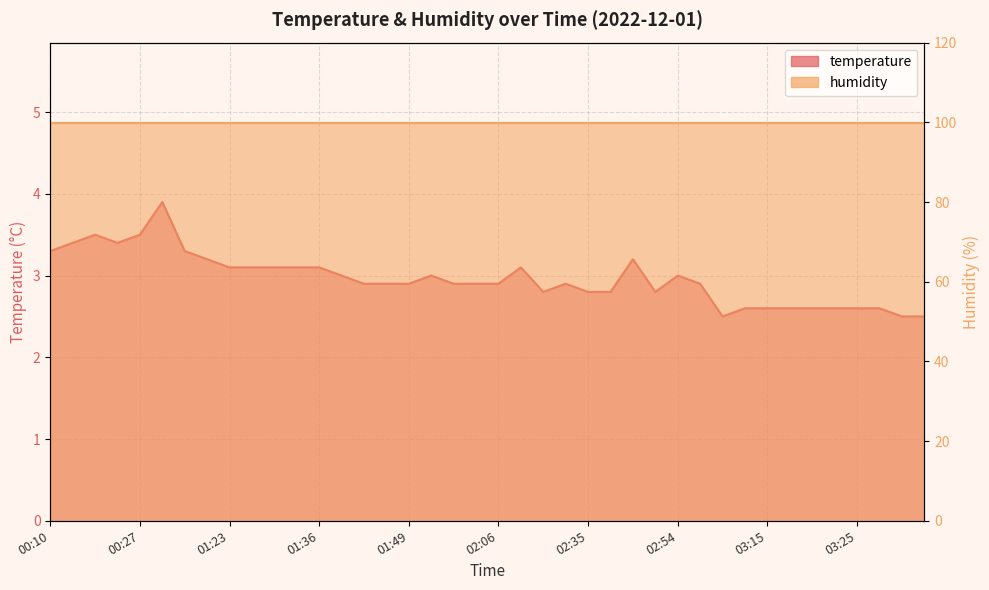

What is the label of the 20th point from the left?

01:59